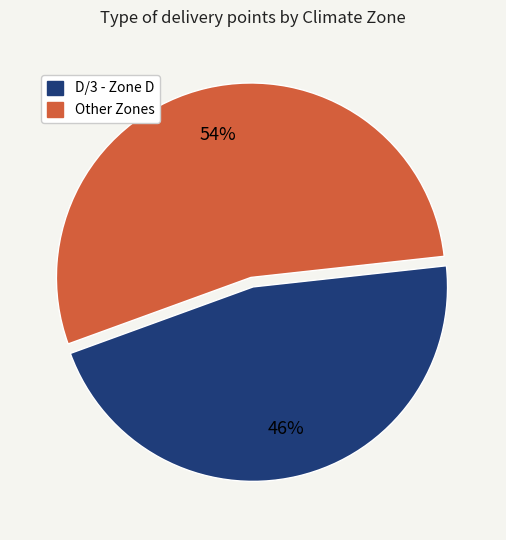

To the nearest percent, what is the difference between the largest and smallest slice percentages?

8%